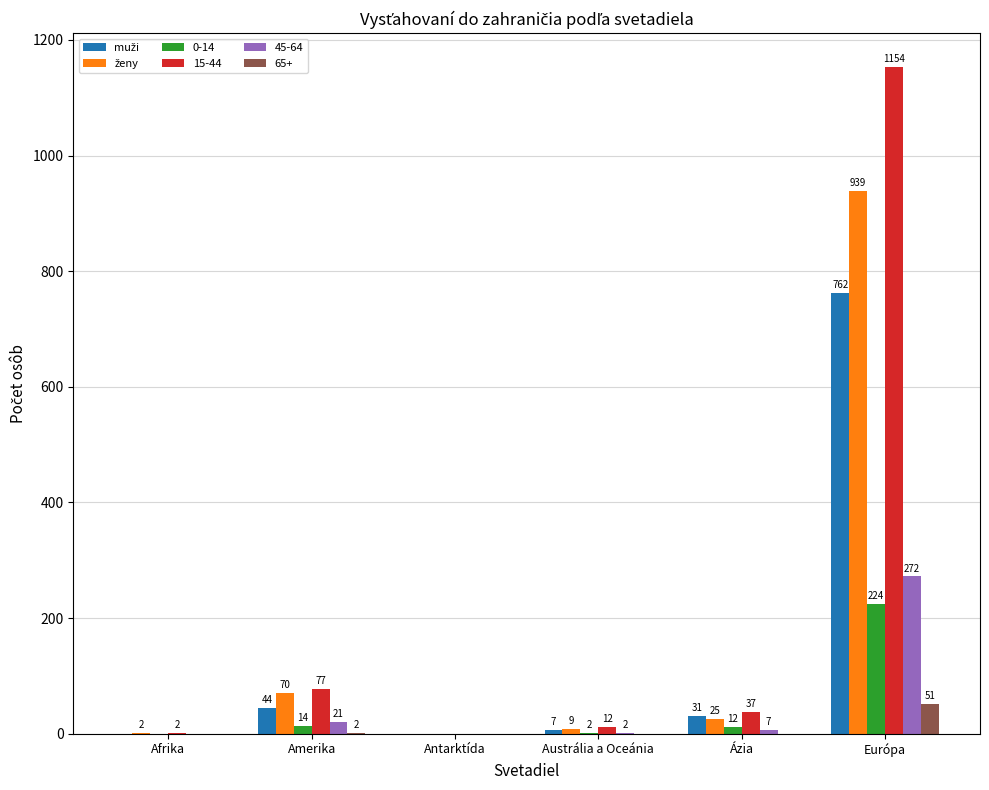

What is the sum of the 0-14 values at Amerika and Antarktída?

14